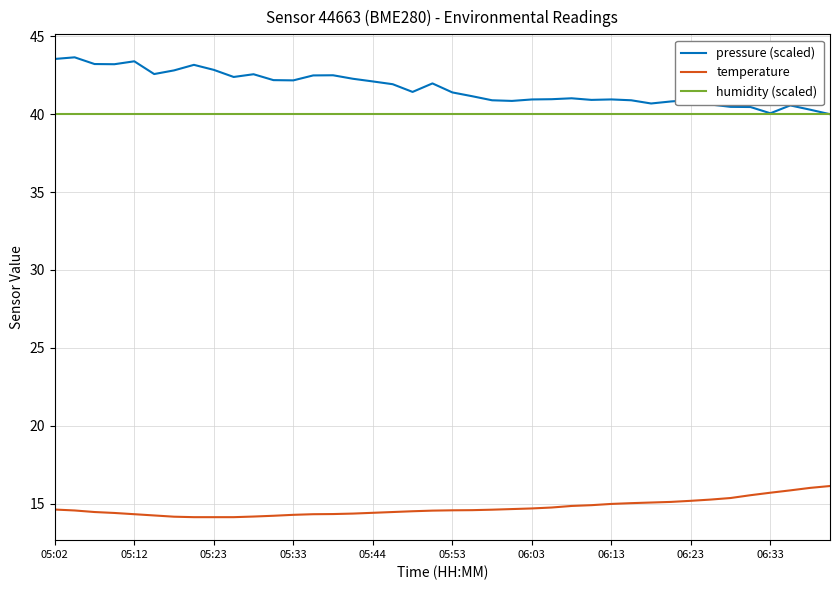

True or false: temperature and pressure (scaled) cross at least once.

False